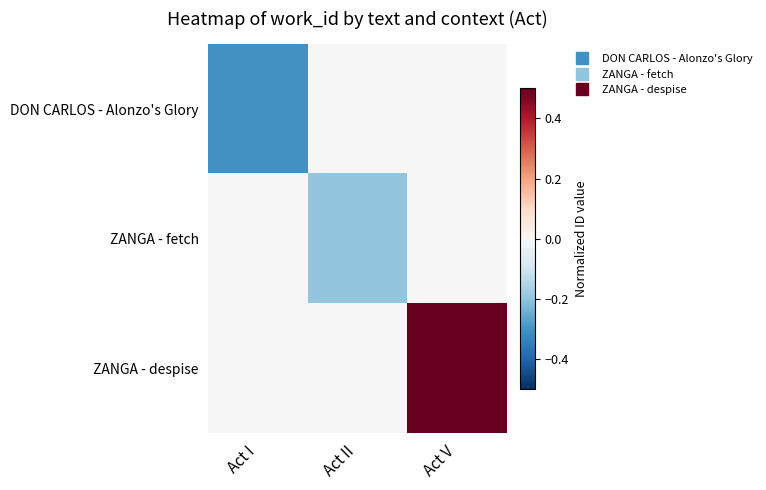

Which has a higher value, Act I or Act V?

Act V